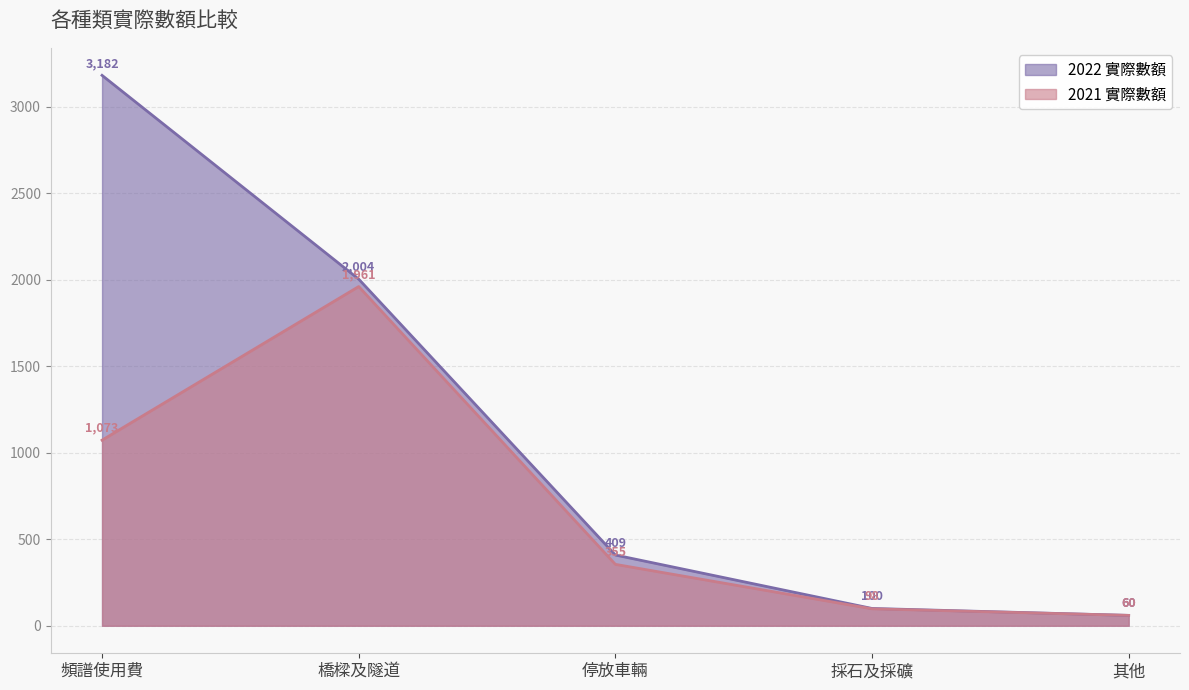

Is the value of 2022 實際數額 at 停放車輛 greater than the value of 2021 實際數額 at 頻譜使用費?

No